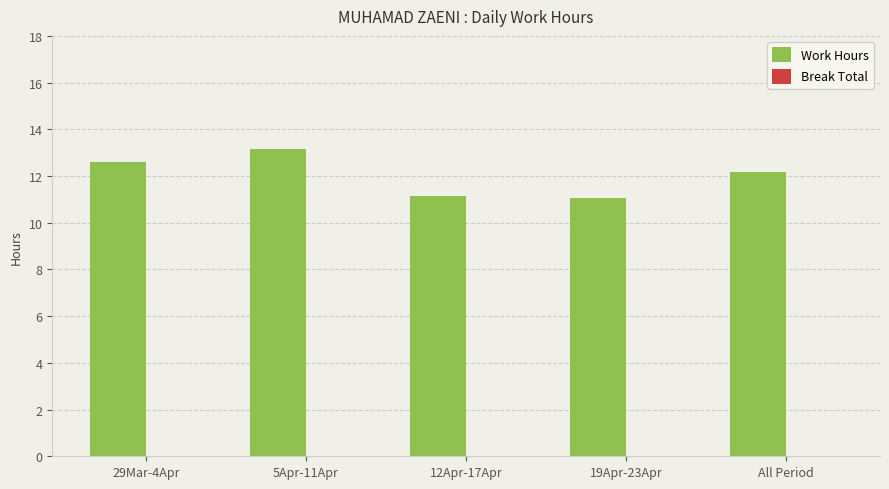

The chart shows a value of 17.3 at 5Apr-11Apr. True or false?

False